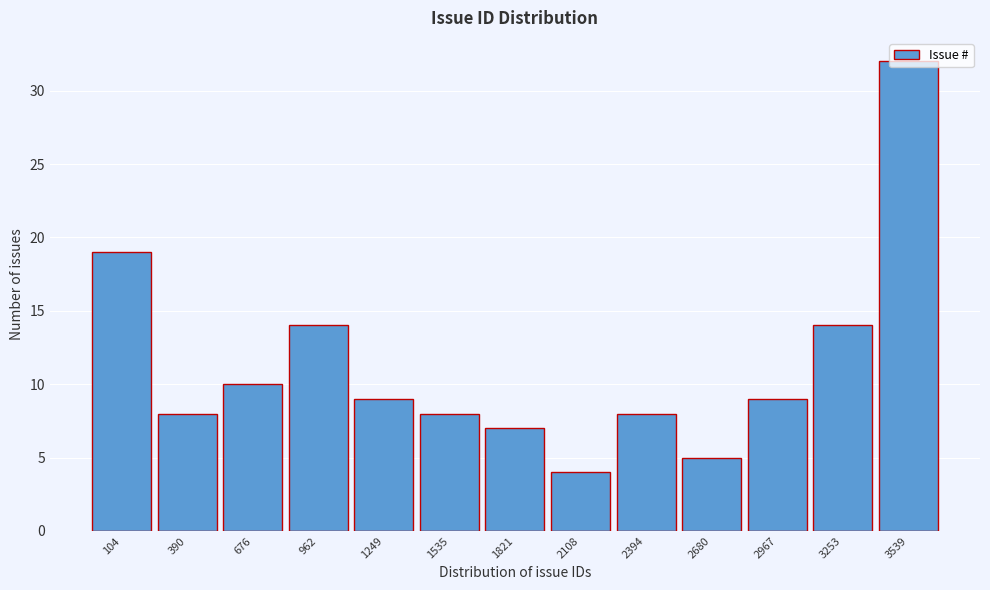

At which label is the value closest to 18?

104